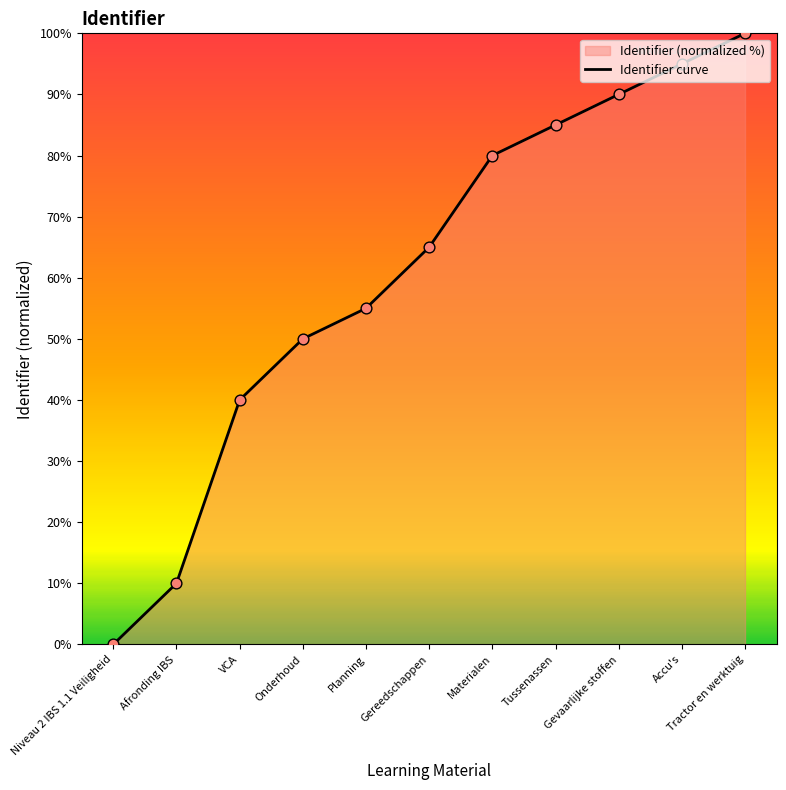

What is the change in value from Gereedschappen to Materialen?

+15.0